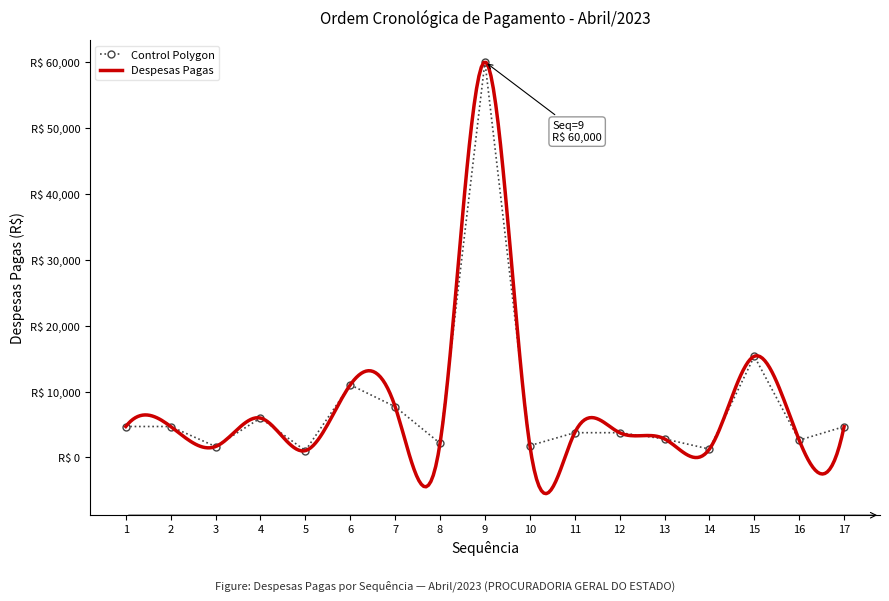

The chart shows a value of 3470.3 at 16. True or false?

False